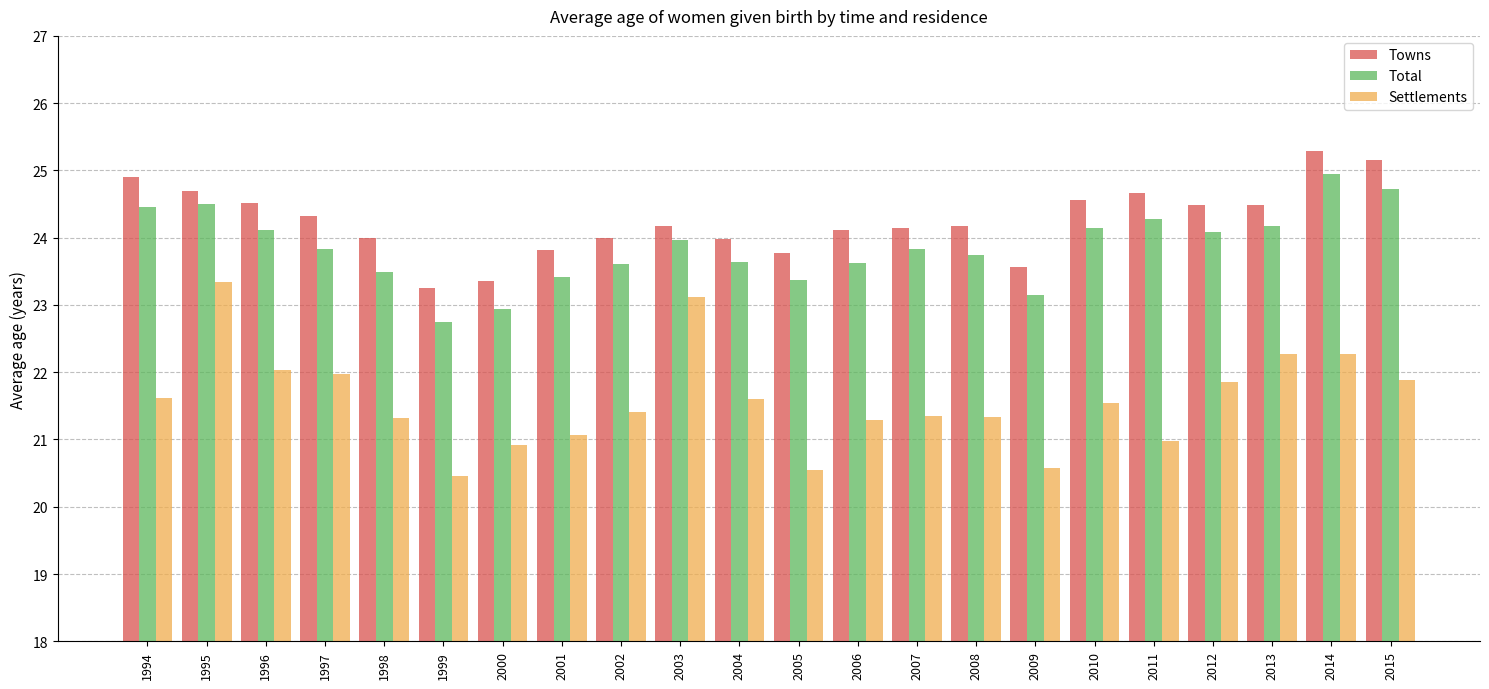

True or false: Settlements has a value of 21.3 at 1998.

True